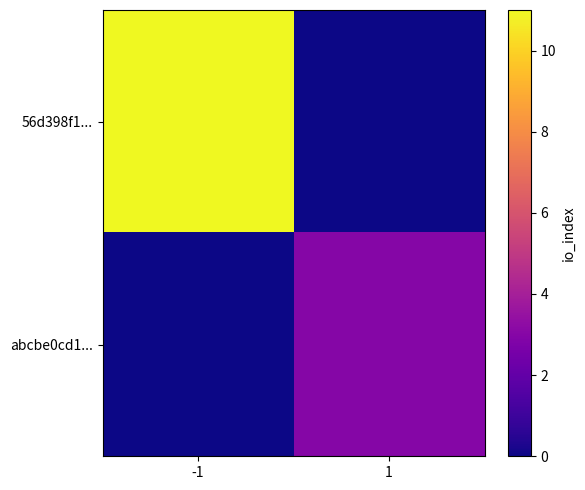

What is the maximum value shown in the chart?

11